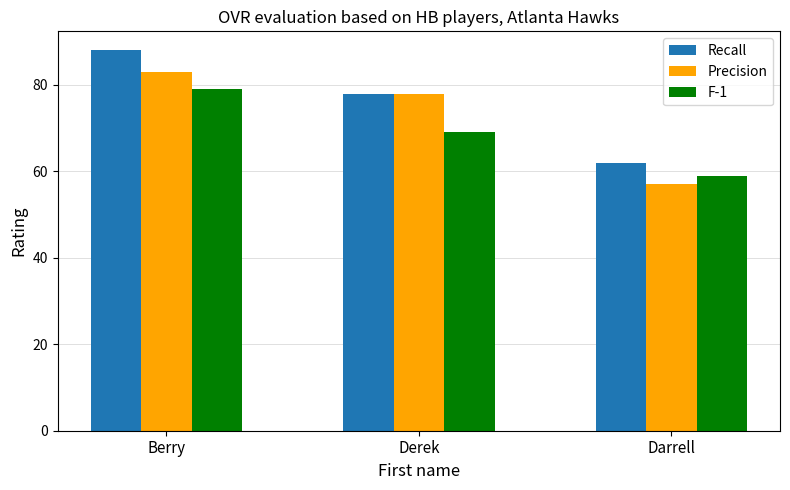

What is the value of the Precision bar at the 2nd from the left?

78